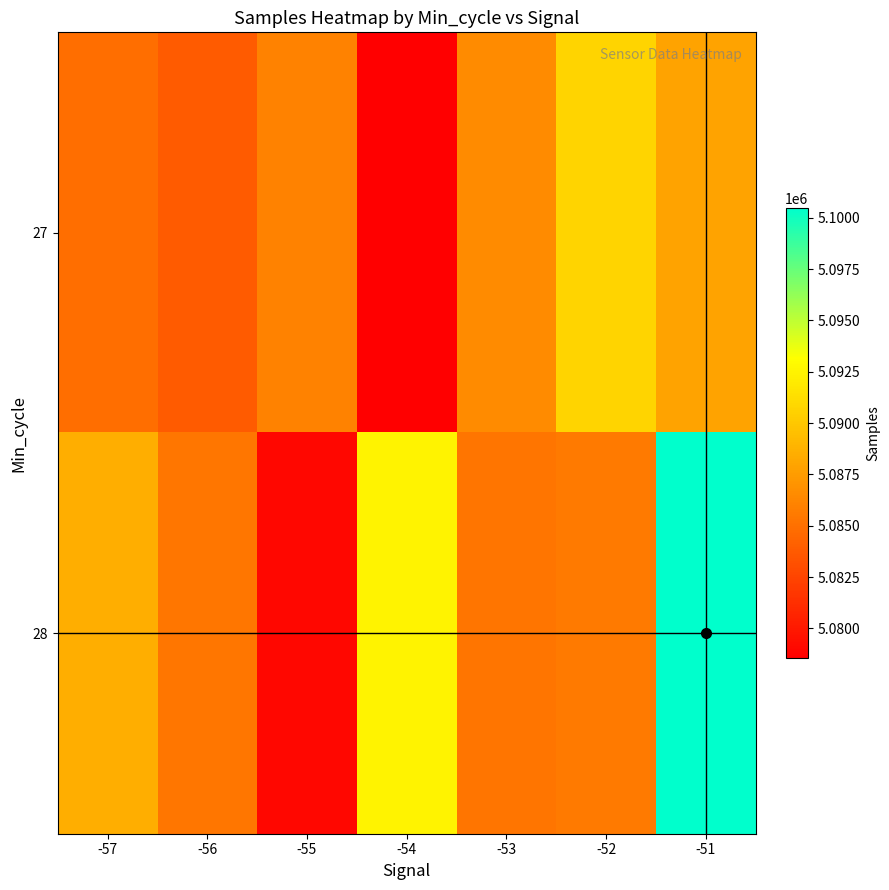

Reading right to left, what are all the values shown in this chart?

27: -51=5087958	-52=5090773	-53=5086583	-54=5078549	-55=5086051	-56=5083842	-57=5084917
28: -51=5100478	-52=5085608	-53=5085291	-54=5092457	-55=5079014	-56=5085335	-57=5088545